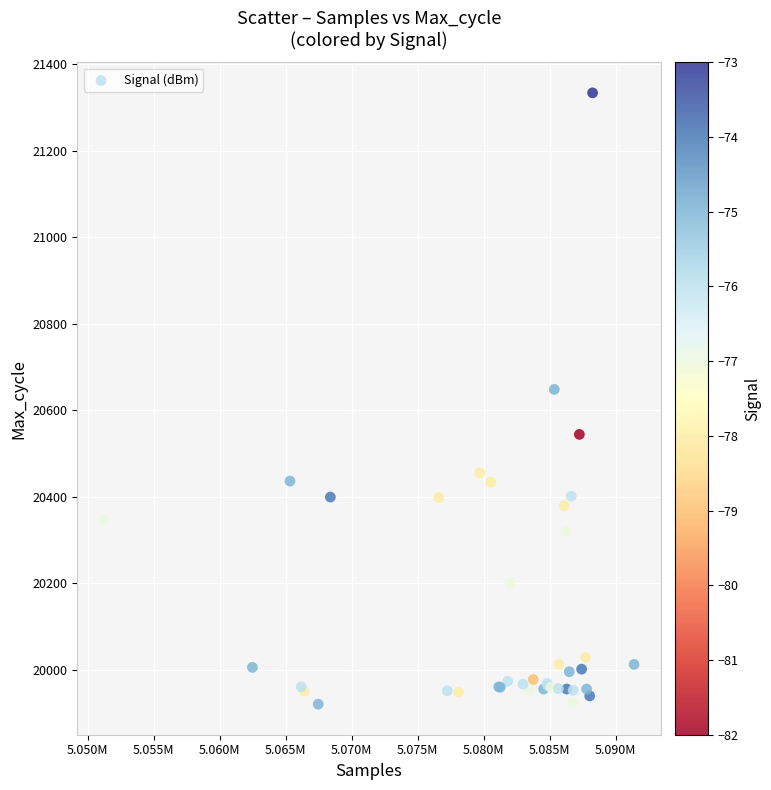

What Y value in the scatter plot is closest to 20627?

20648